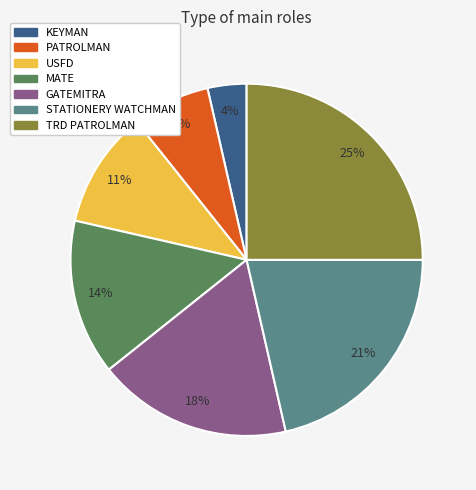

Is there any slice that represents more than half of the pie?

No